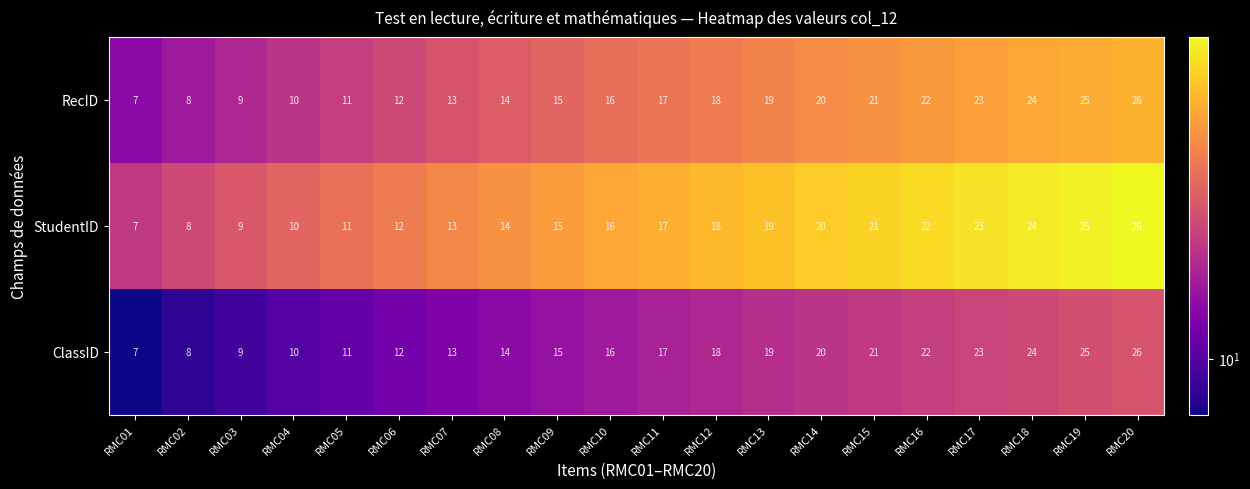

Which label corresponds to the largest value in the chart?

RMC20